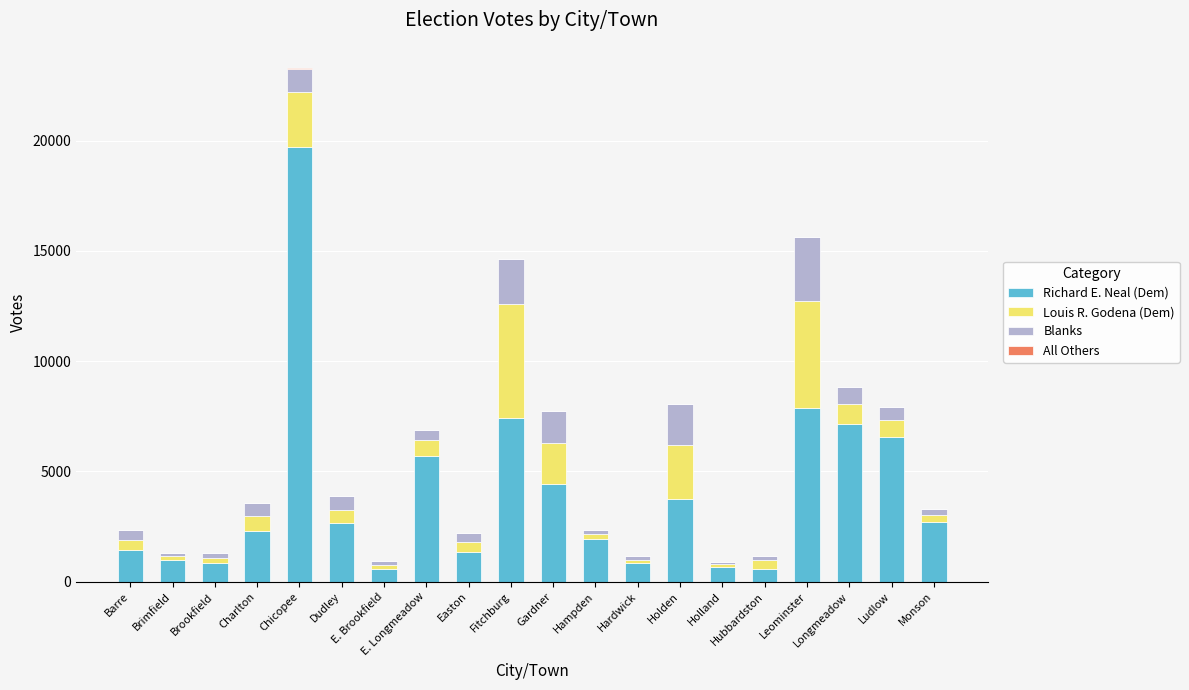

The value of Blanks at Holland is 57. True or false?

False